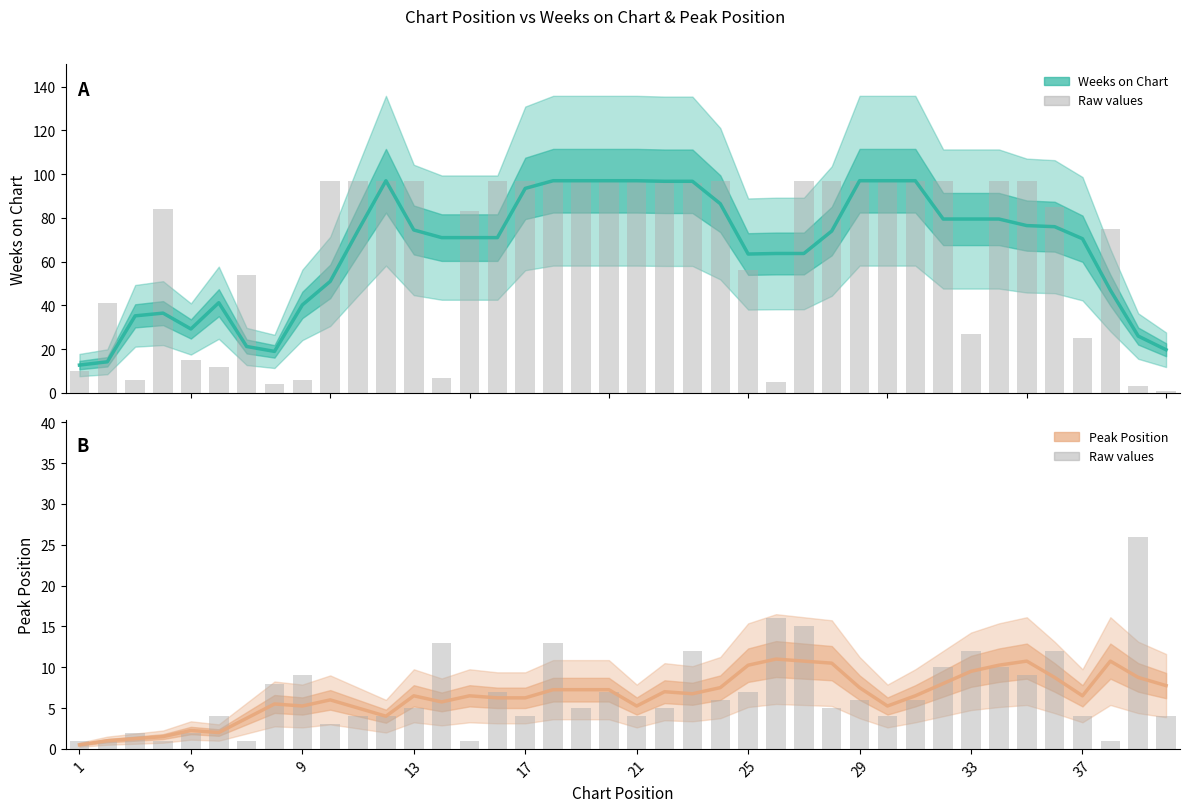

How many groups of bars are there?

40